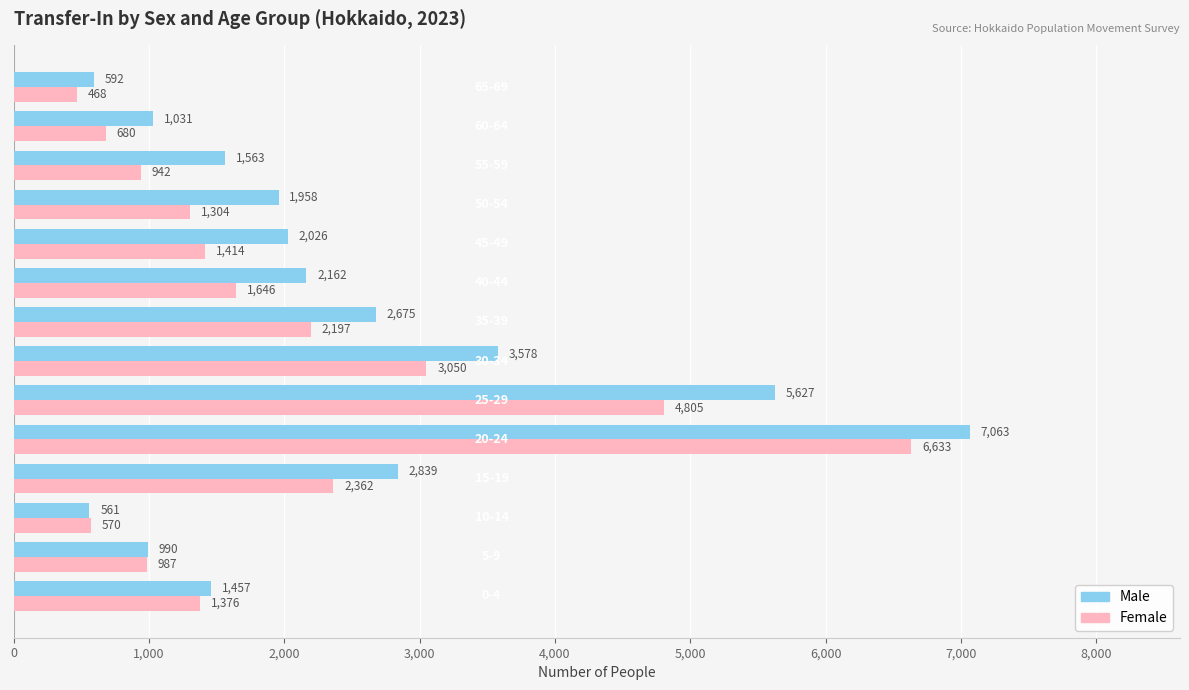

Rank the series by their maximum value, from highest to lowest.

Male, Female